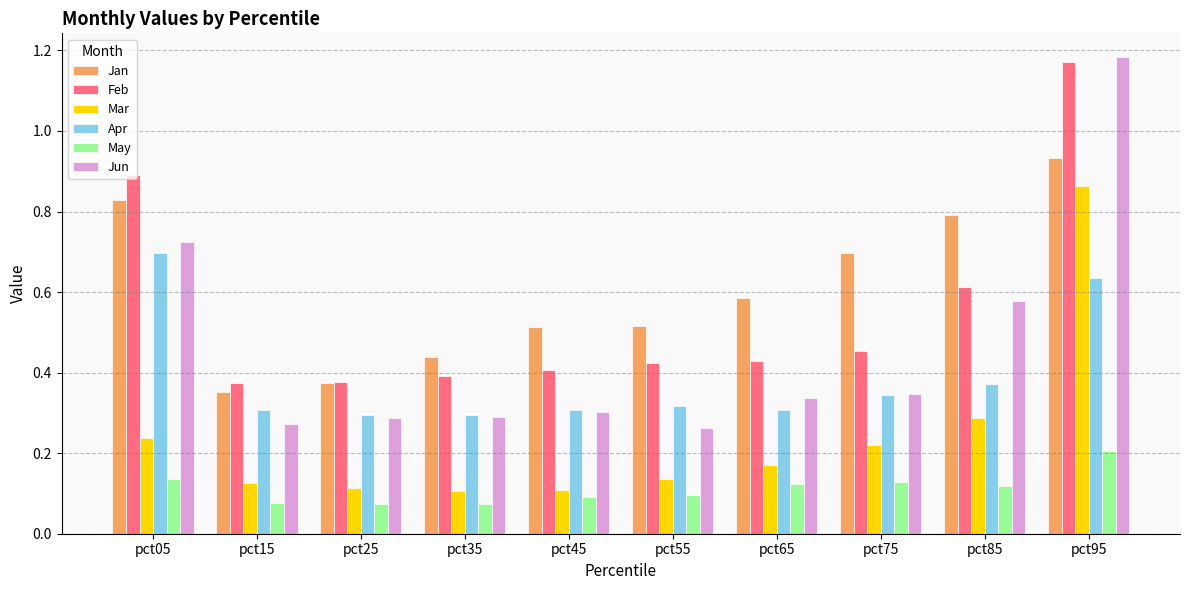

At which category is the sum across all series the highest?

pct95